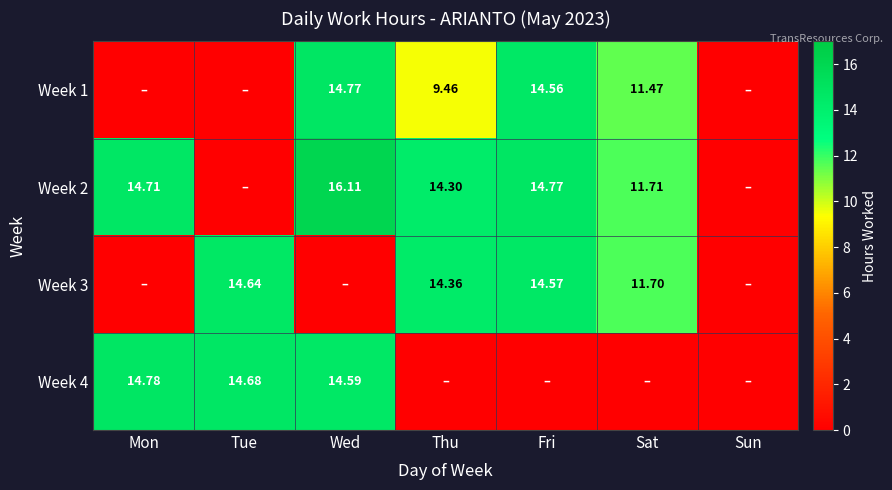

Which series changed the most between Mon and Tue?

Week 2